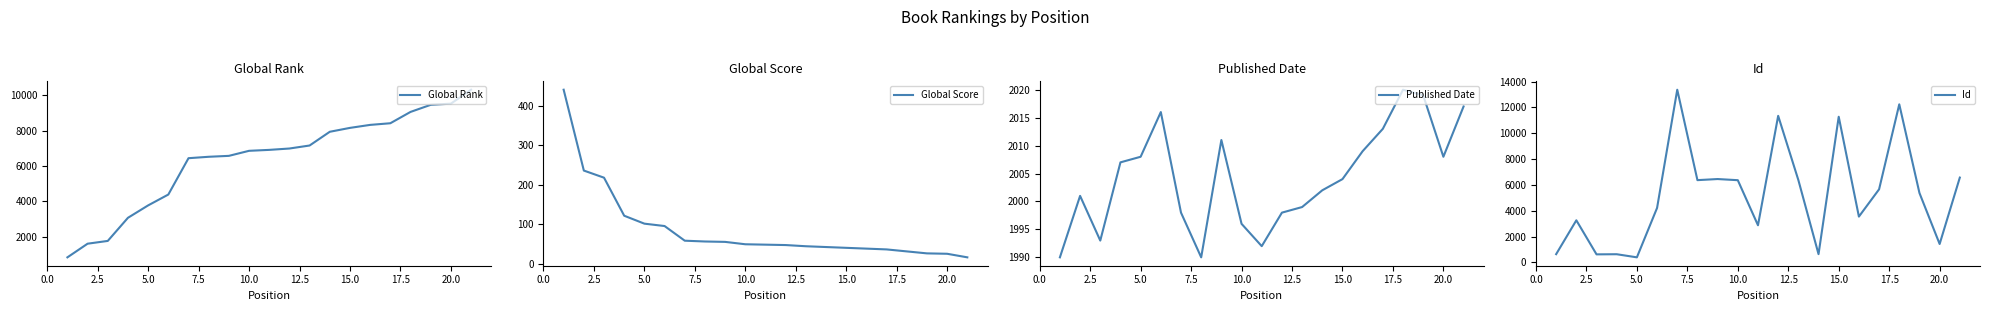

Reading left to right, transcribe all the data shown in this chart.

Global Rank: 841	1612	1769	3076	3777	4390	6444	6524	6576	6861	6914	6991	7161	7937	8157	8326	8419	9059	9460	9526	10314
Global Score: 440	236	218	122	102	96	59	57	56	50	49	48	45	43	41	39	37	32	27	26	17
Published Date: 1990	2001	1993	2007	2008	2016	1998	1990	2011	1996	1992	1998	1999	2002	2004	2009	2013	2020	2019	2008	2017
Id: 645	3266	630	640	399	4223	13375	6375	6460	6371	2882	11352	6383	646	11283	3553	5666	12244	5382	1432	6573